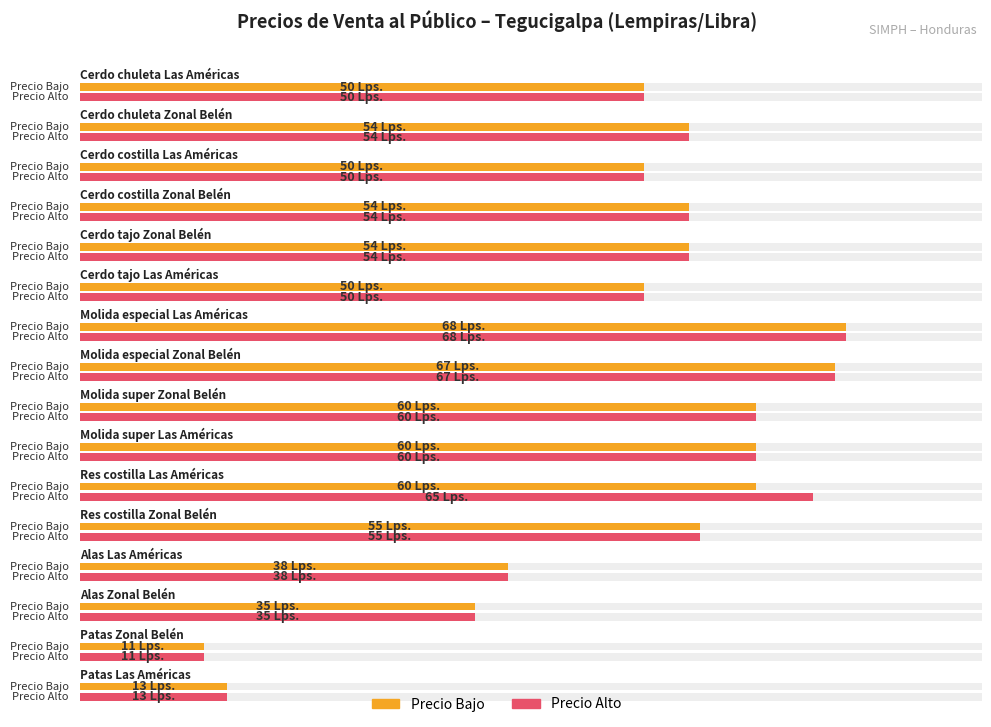

Which series has the widest spread of values?

Precio Bajo